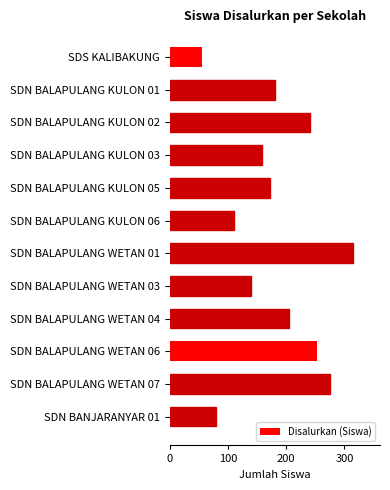

Which category has the highest value across all series?

SDN BALAPULANG WETAN 01